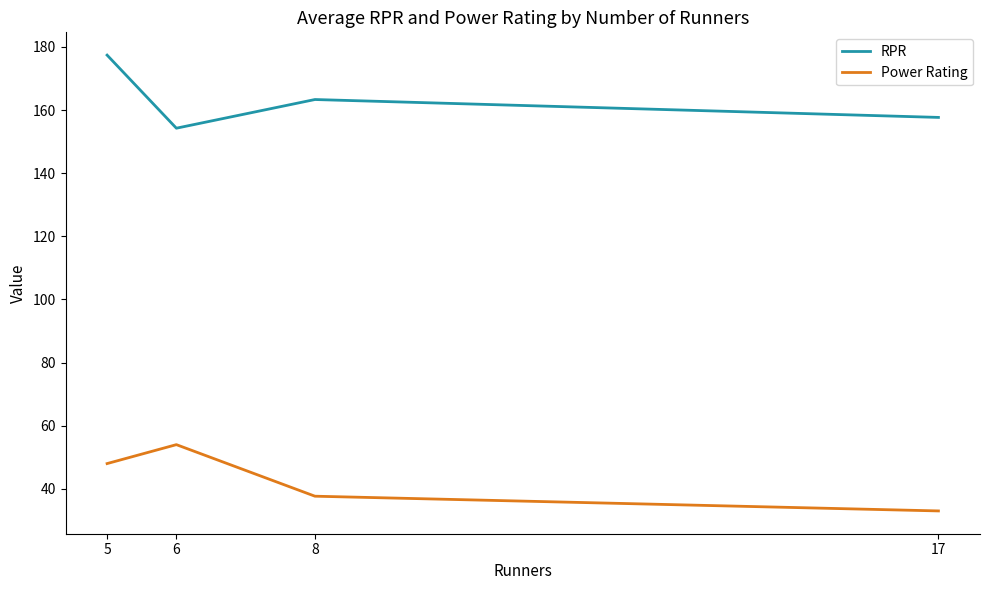

Which label corresponds to the smallest value in the chart?

17